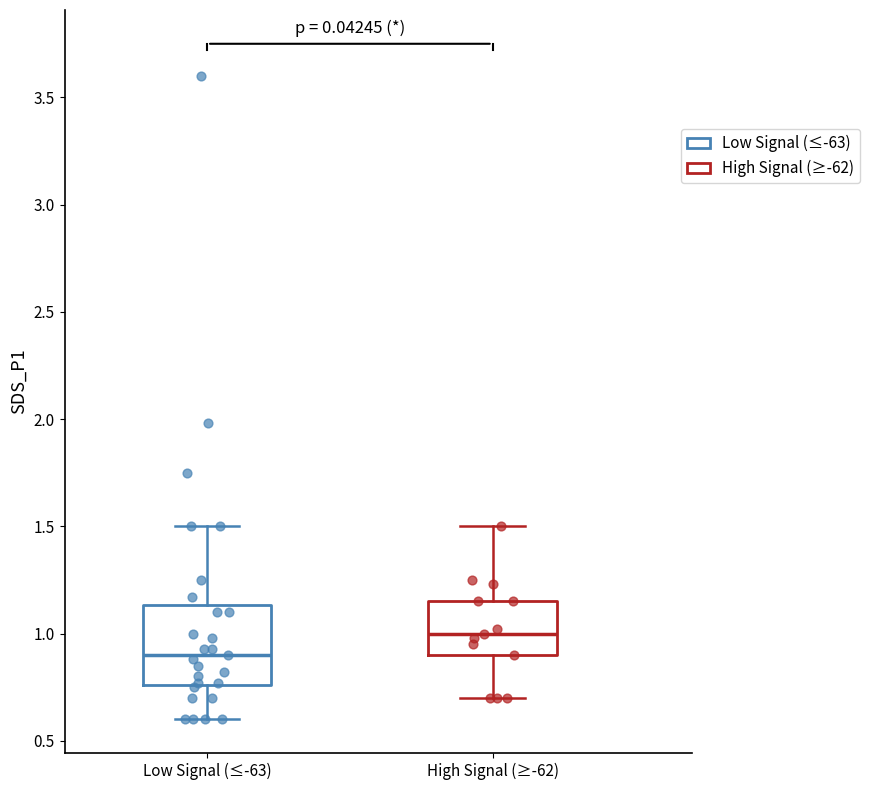

Reading left to right, transcribe this box plot: for each box, give where its median line is, the range the box spans, and where its two whiskers end, as read against the y-axis. The values are not printed on the chart, so give them approximately, as read against the axis.

Low Signal (≤-63): median 0.90, box 0.75 to 1.15, whiskers 0.60 to 1.50
High Signal (≥-62): median 1.00, box 0.90 to 1.15, whiskers 0.70 to 1.50